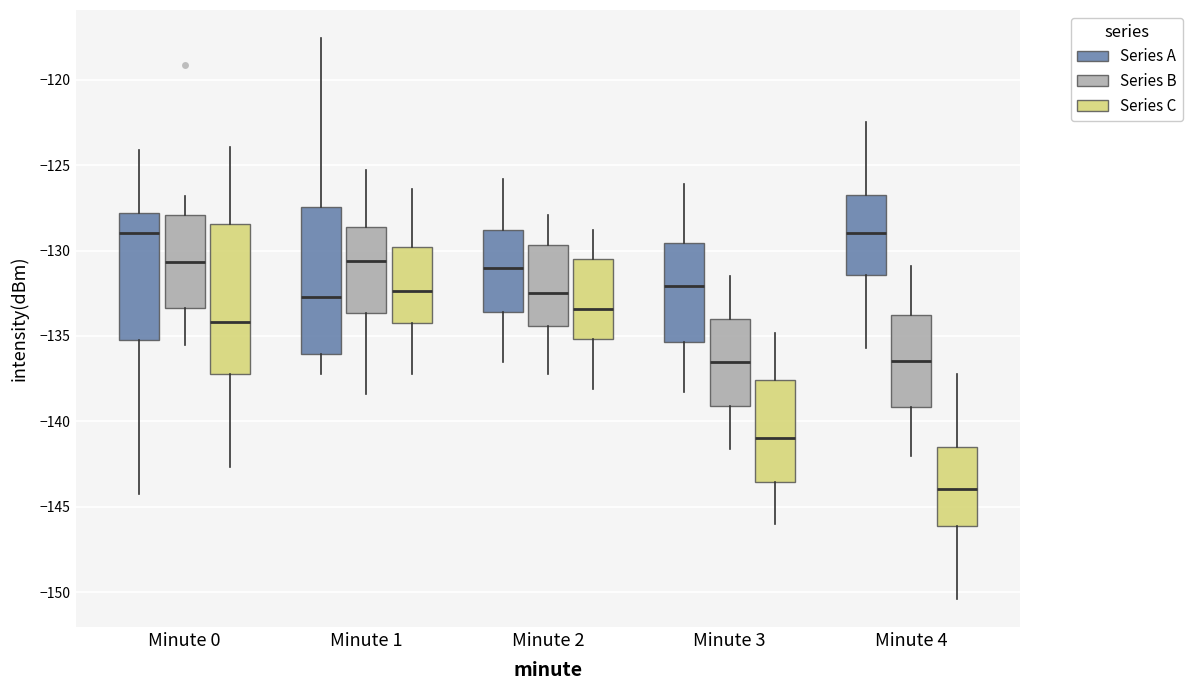

Where is the lower edge of the box for Minute 3 (Series B) on the y-axis? The values are not printed on the chart, so give them approximately, as read against the axis.

-139.0